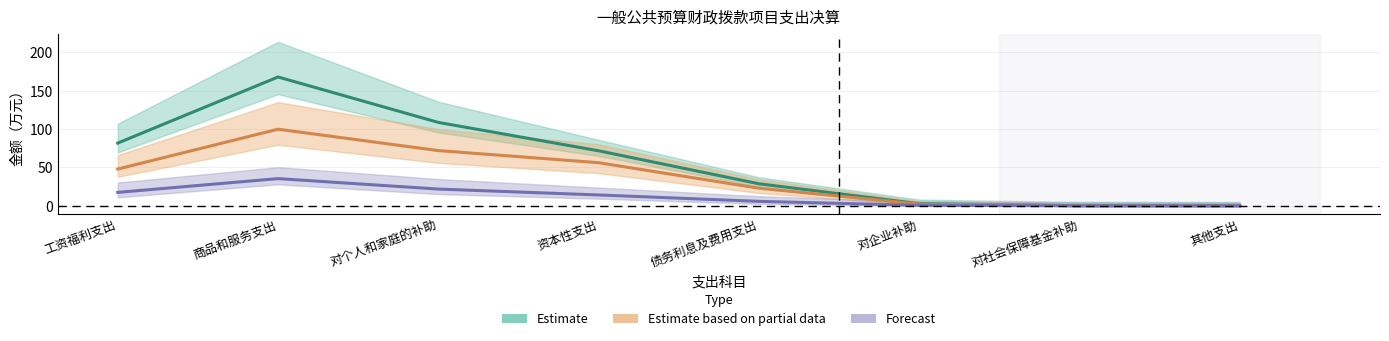

What is the value of the Forecast point at the 3rd from the left?

21.7